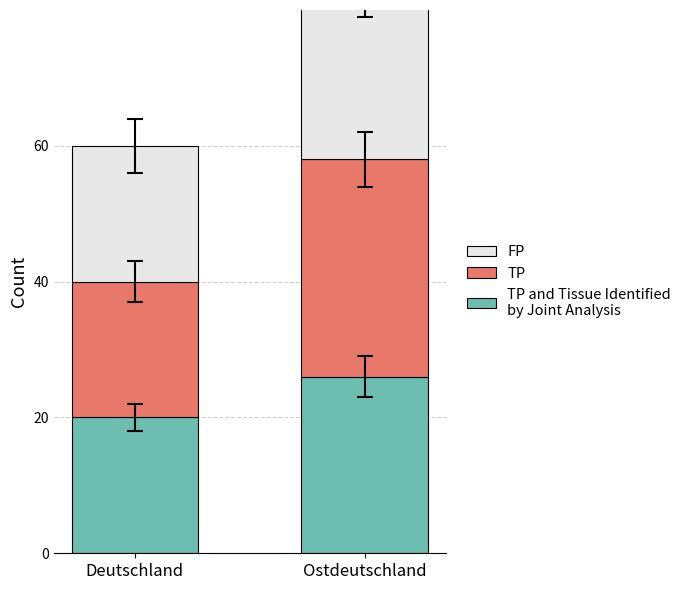

Which series has the largest range (max minus min)?

TP